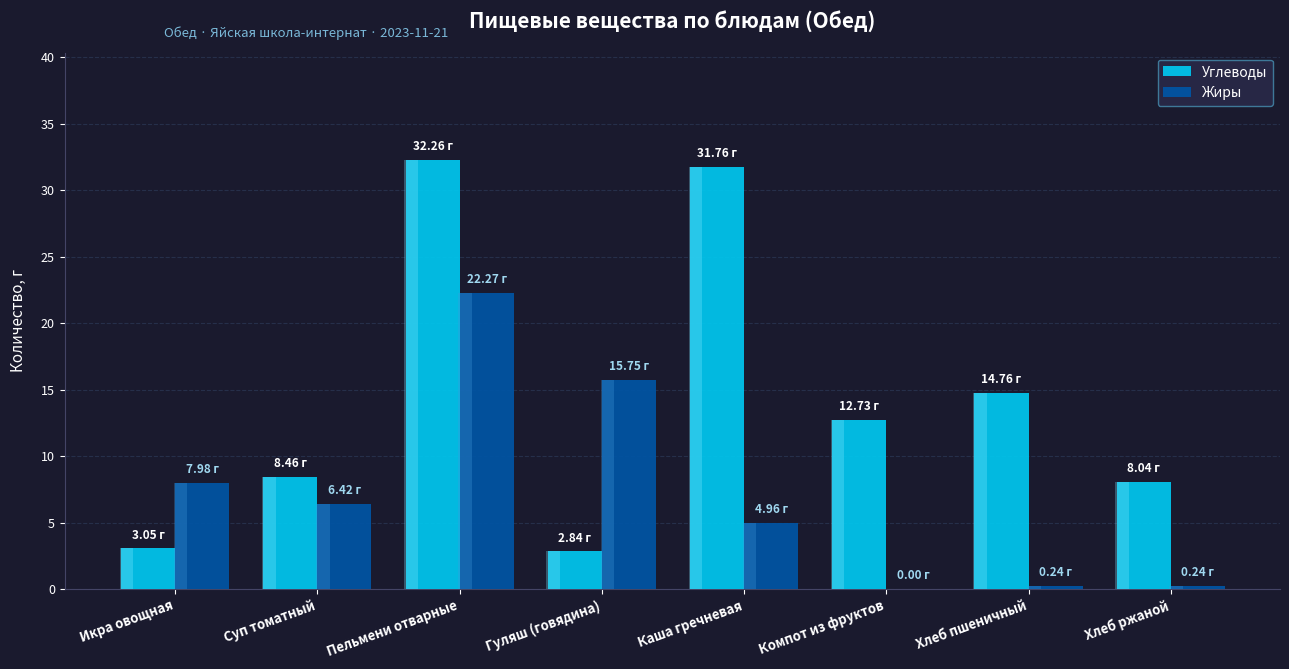

How many groups of bars are there?

8